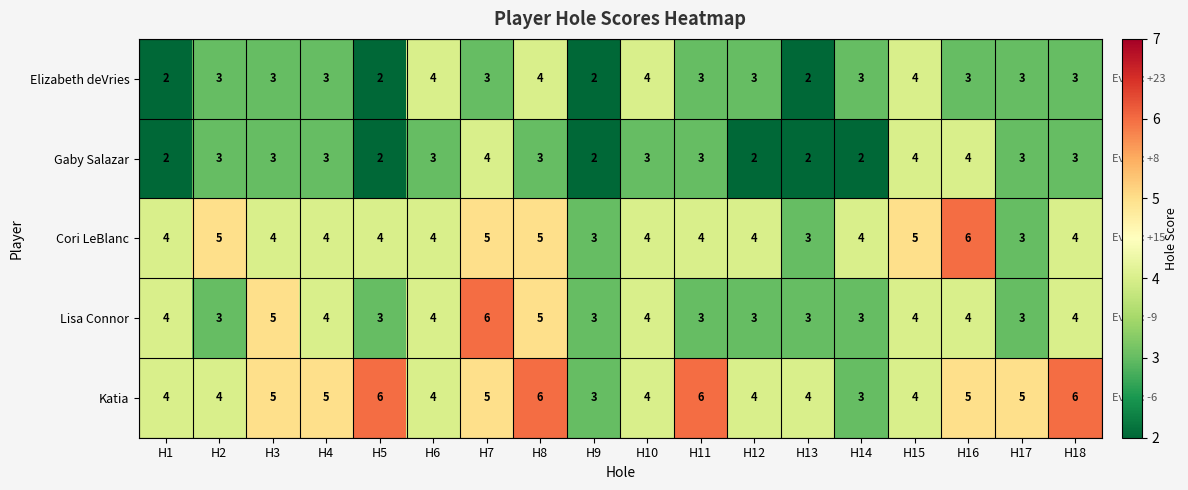

What is the maximum value shown in the chart?

6